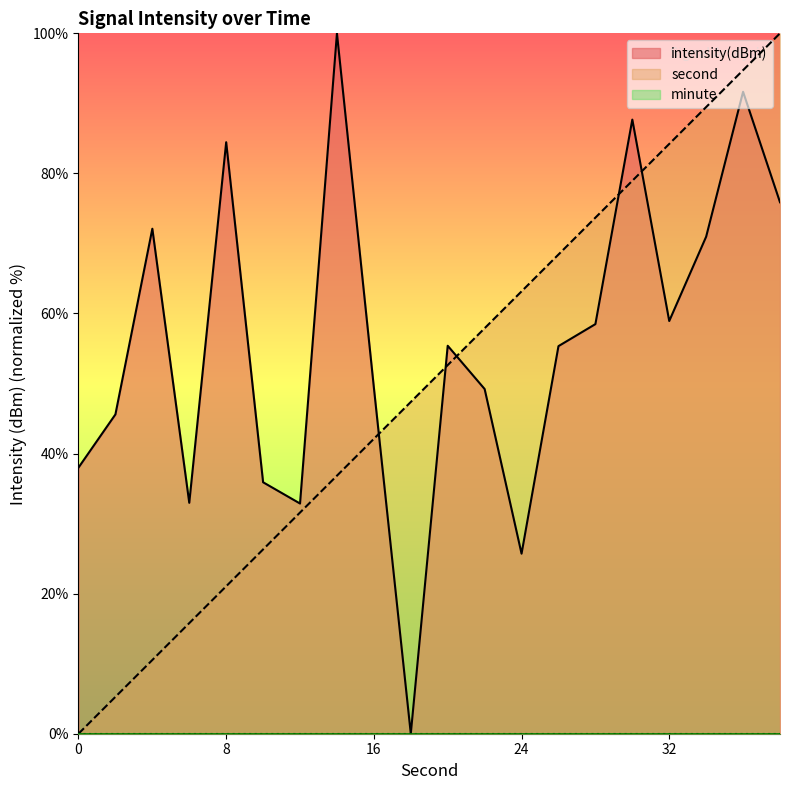

How many data points does each series have?

20